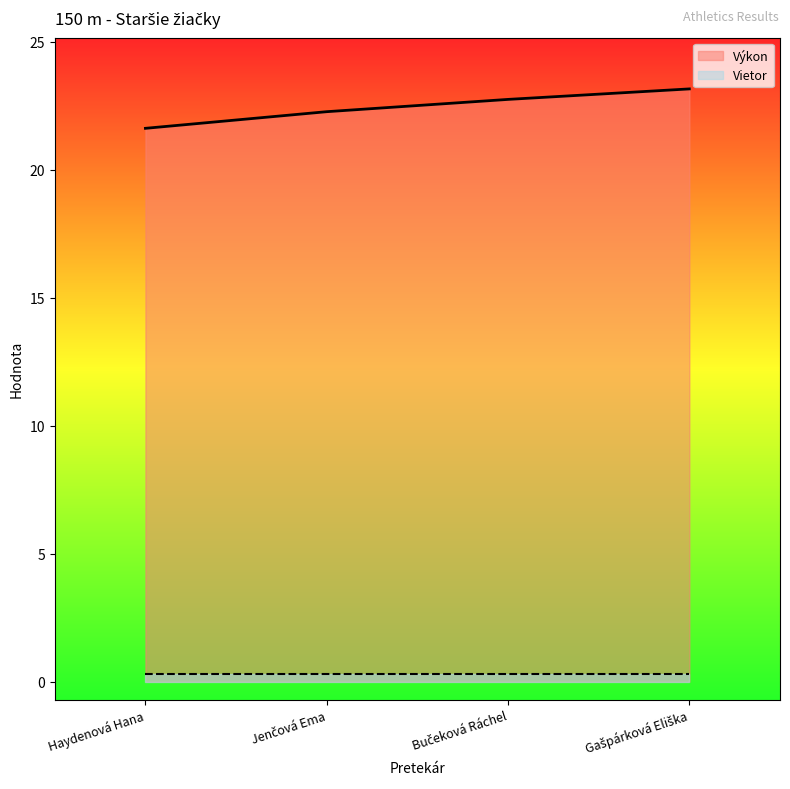

Which label corresponds to the largest value in the chart?

Gašpárková Eliška